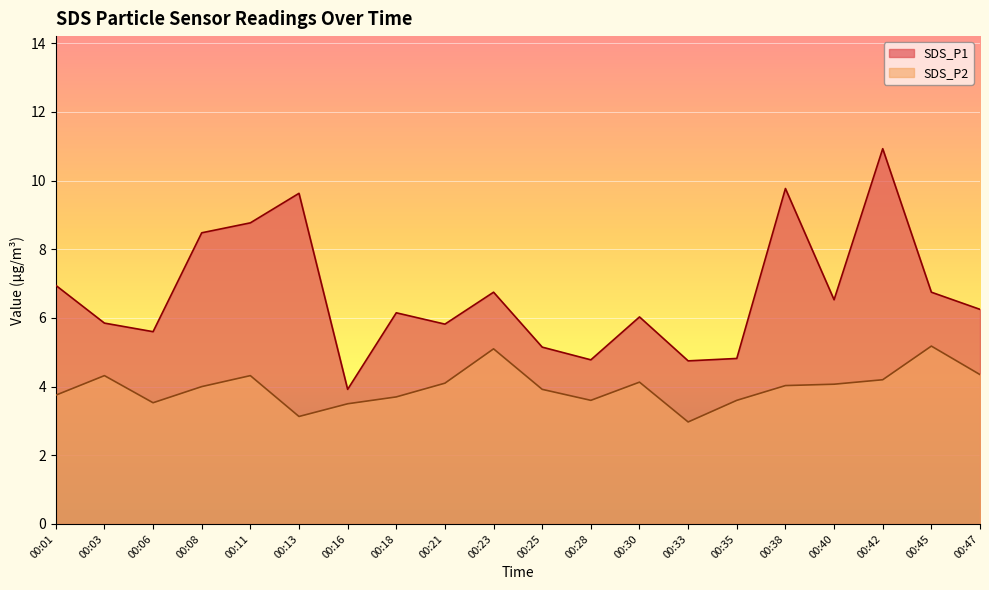

Is it true that SDS_P1 equals 1.6 at 00:18?

False